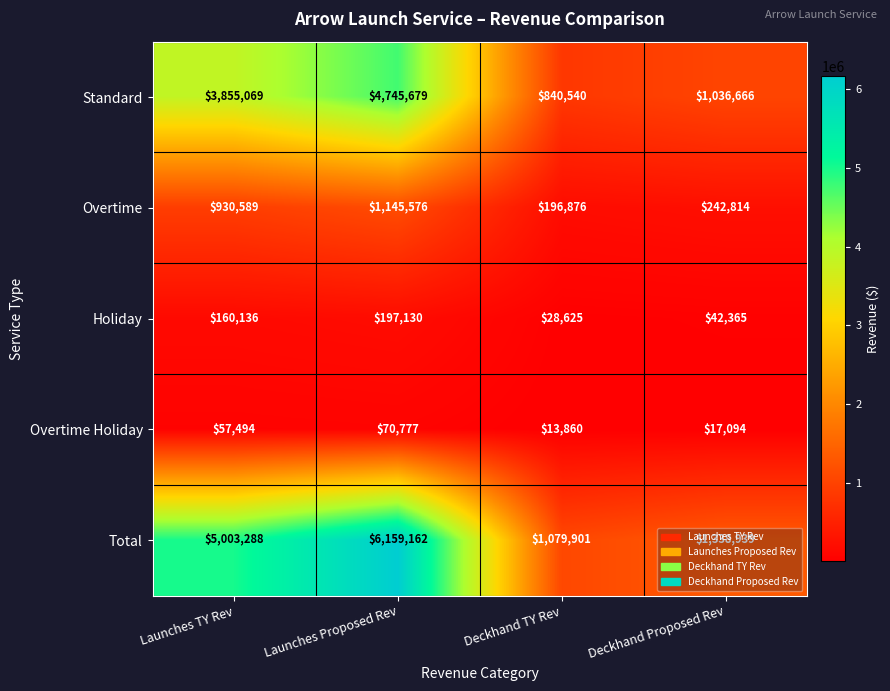

Which series has the widest spread of values?

Total